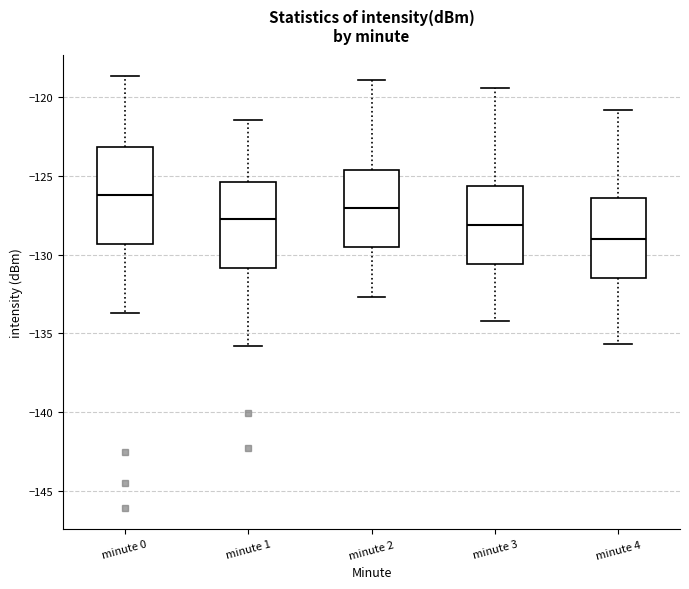

Comparing the boxes themselves (not the whiskers), which one is the tallest?

minute 0